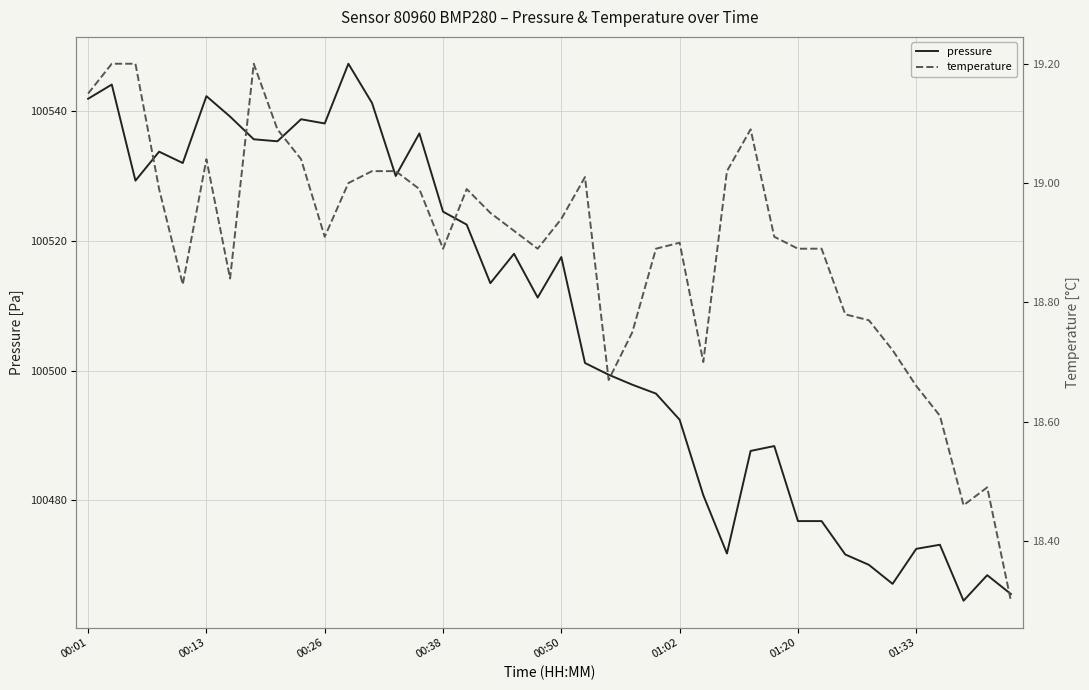

What is the maximum value for pressure?

100547.3